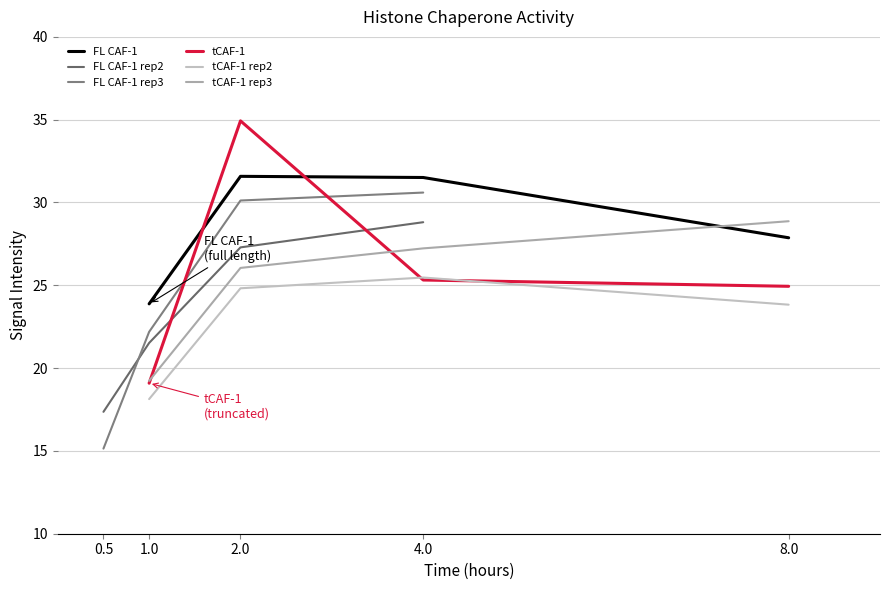

List the series in order of their peak value, highest first.

tCAF-1, FL CAF-1, FL CAF-1 rep3, tCAF-1 rep3, FL CAF-1 rep2, tCAF-1 rep2